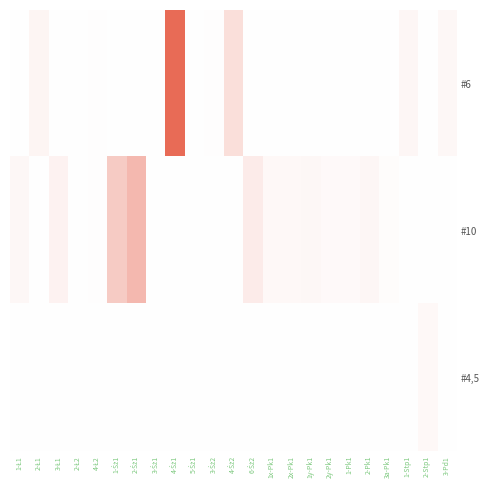

At how many categories does at least one series exceed 407?

1